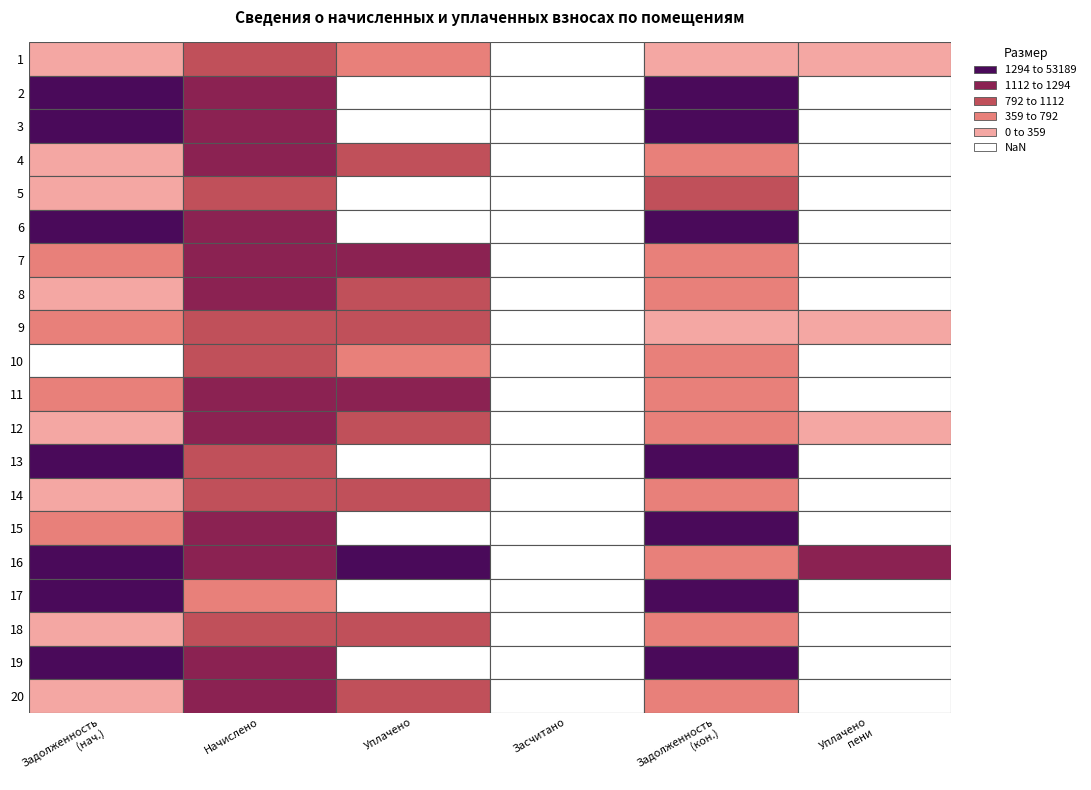

What is the difference between the second highest and minimum values in the 12 series?

1107.2